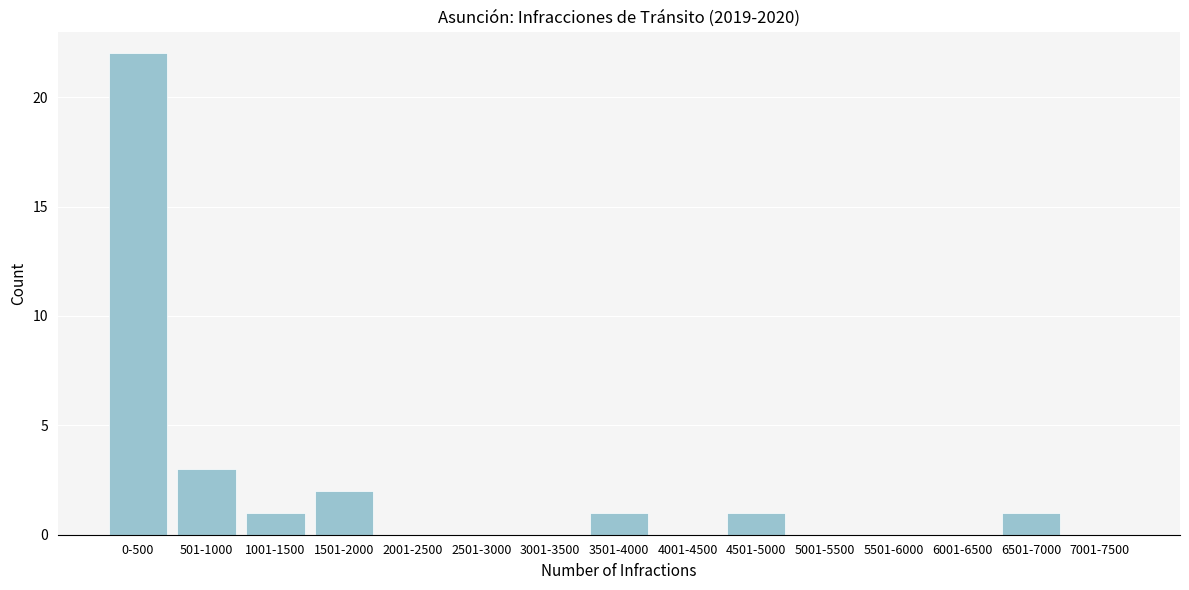

Reading right to left, extract all data points from this chart.

7001-7500=0	6501-7000=1	6001-6500=0	5501-6000=0	5001-5500=0	4501-5000=1	4001-4500=0	3501-4000=1	3001-3500=0	2501-3000=0	2001-2500=0	1501-2000=2	1001-1500=1	501-1000=3	0-500=22